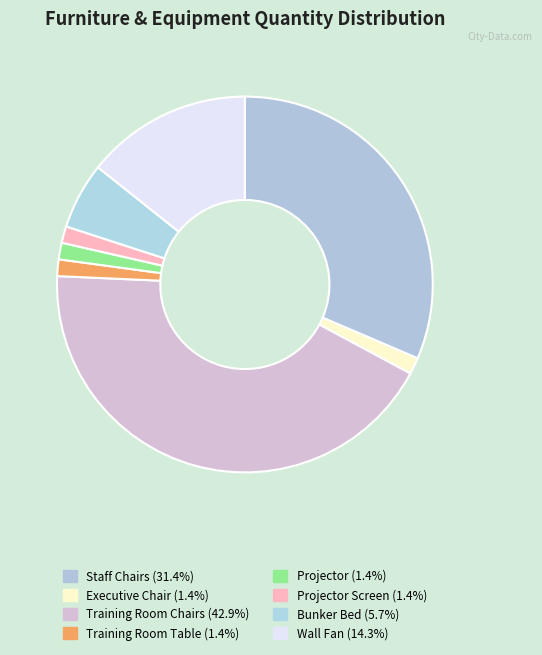

How many segments does this pie chart have?

8